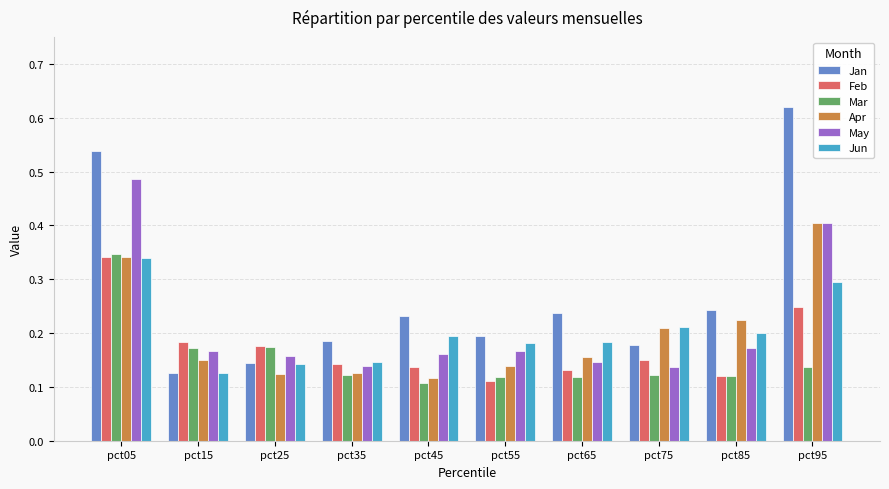

Does the chart contain any negative values?

No